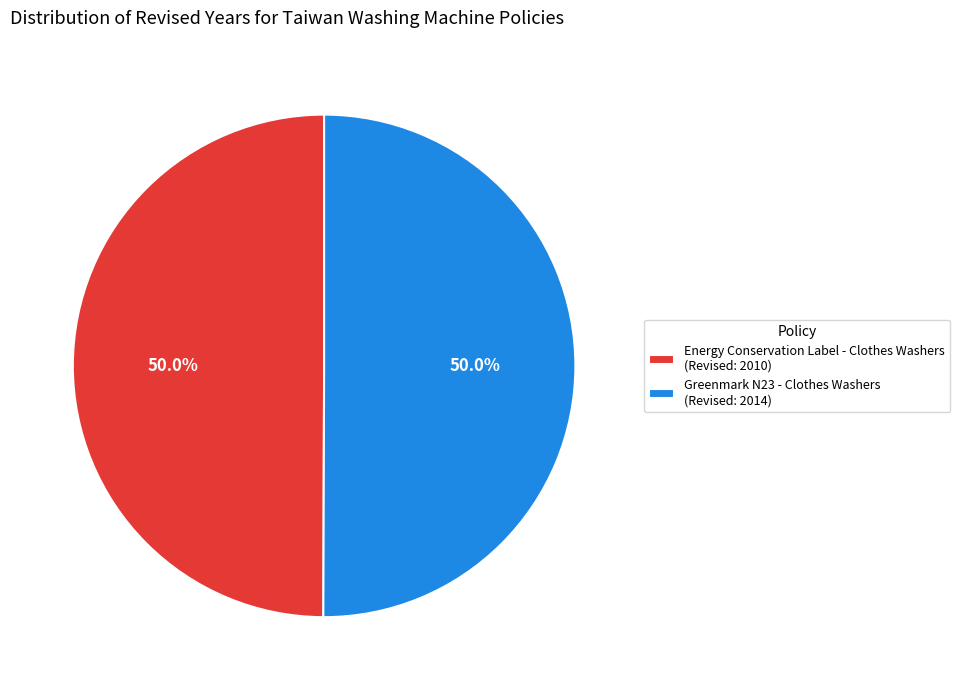

What is the ratio of the value at Greenmark N23 - Clothes Washers (Revised: 2014) to the value at Energy Conservation Label - Clothes Washers (Revised: 2010)?

1.0